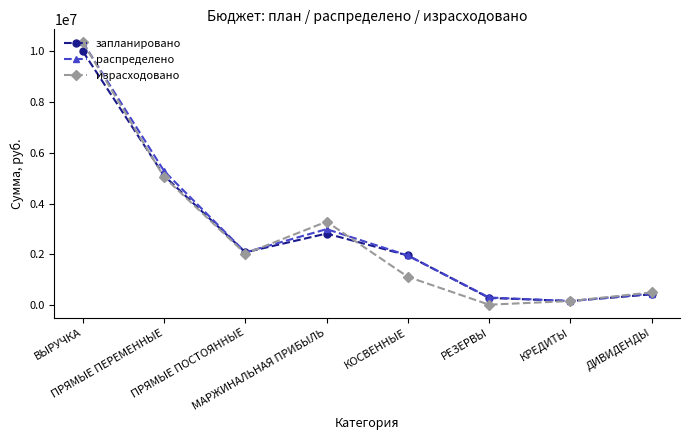

Is the value of израсходовано at КРЕДИТЫ greater than the value of распределено at ПРЯМЫЕ ПЕРЕМЕННЫЕ?

No